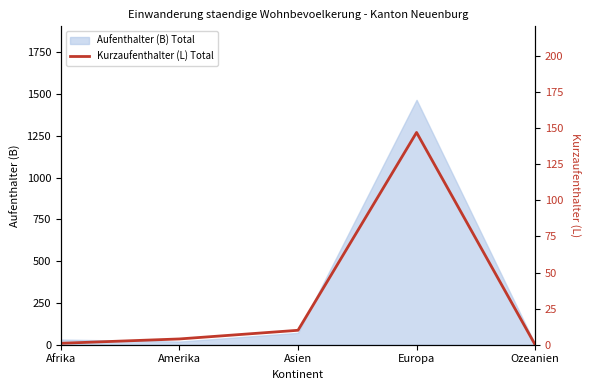

What is the highest value of the Aufenthalter (B) Total series?

1465